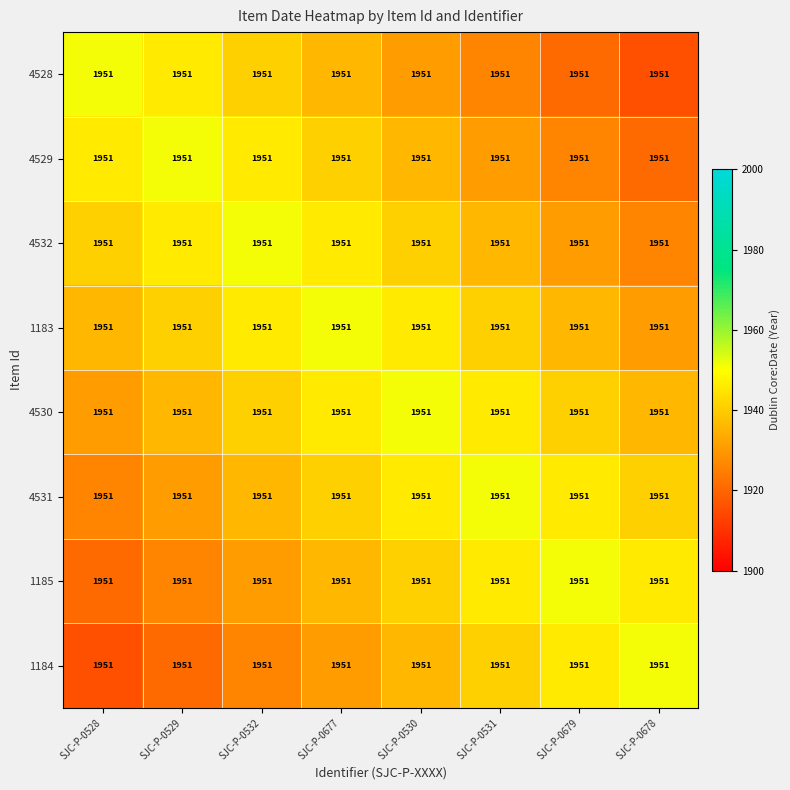

Reading right to left, extract all data points from this chart.

4528: SJC-P-0678=1951	SJC-P-0679=1951	SJC-P-0531=1951	SJC-P-0530=1951	SJC-P-0677=1951	SJC-P-0532=1951	SJC-P-0529=1951	SJC-P-0528=1951
4529: SJC-P-0678=1951	SJC-P-0679=1951	SJC-P-0531=1951	SJC-P-0530=1951	SJC-P-0677=1951	SJC-P-0532=1951	SJC-P-0529=1951	SJC-P-0528=1951
4532: SJC-P-0678=1951	SJC-P-0679=1951	SJC-P-0531=1951	SJC-P-0530=1951	SJC-P-0677=1951	SJC-P-0532=1951	SJC-P-0529=1951	SJC-P-0528=1951
1183: SJC-P-0678=1951	SJC-P-0679=1951	SJC-P-0531=1951	SJC-P-0530=1951	SJC-P-0677=1951	SJC-P-0532=1951	SJC-P-0529=1951	SJC-P-0528=1951
4530: SJC-P-0678=1951	SJC-P-0679=1951	SJC-P-0531=1951	SJC-P-0530=1951	SJC-P-0677=1951	SJC-P-0532=1951	SJC-P-0529=1951	SJC-P-0528=1951
4531: SJC-P-0678=1951	SJC-P-0679=1951	SJC-P-0531=1951	SJC-P-0530=1951	SJC-P-0677=1951	SJC-P-0532=1951	SJC-P-0529=1951	SJC-P-0528=1951
1185: SJC-P-0678=1951	SJC-P-0679=1951	SJC-P-0531=1951	SJC-P-0530=1951	SJC-P-0677=1951	SJC-P-0532=1951	SJC-P-0529=1951	SJC-P-0528=1951
1184: SJC-P-0678=1951	SJC-P-0679=1951	SJC-P-0531=1951	SJC-P-0530=1951	SJC-P-0677=1951	SJC-P-0532=1951	SJC-P-0529=1951	SJC-P-0528=1951